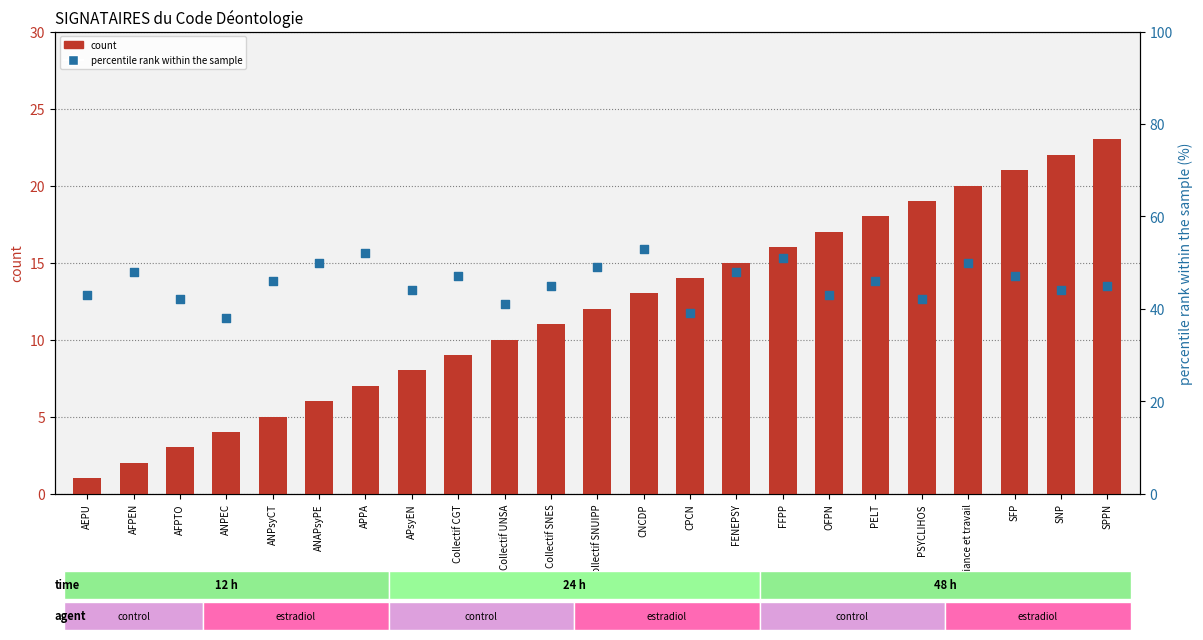

Which series reaches the minimum Y coordinate?

count